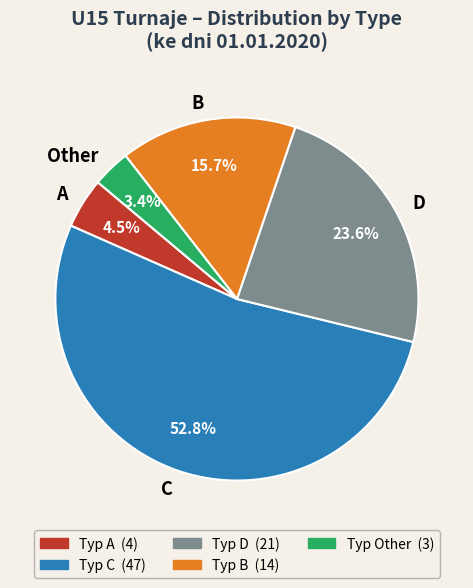

Which category accounts for the majority?

C